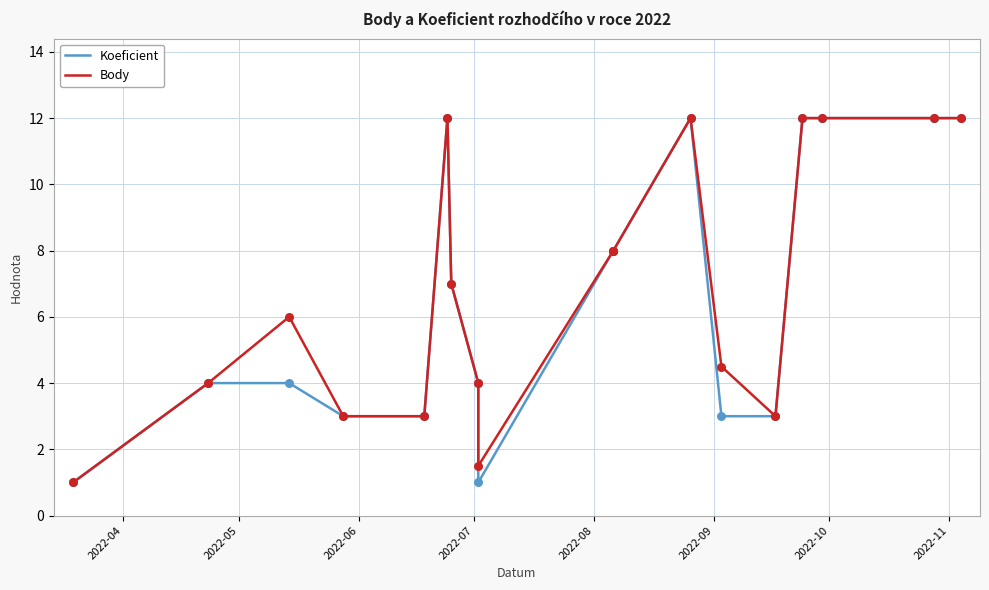

Which series reaches the maximum Y coordinate?

Koeficient